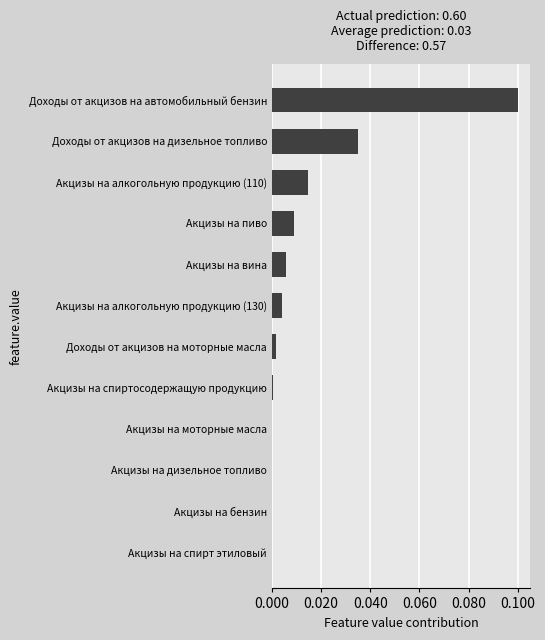

What is the change in value from Доходы от акцизов на дизельное топливо to Доходы от акцизов на автомобильный бензин?

+0.1